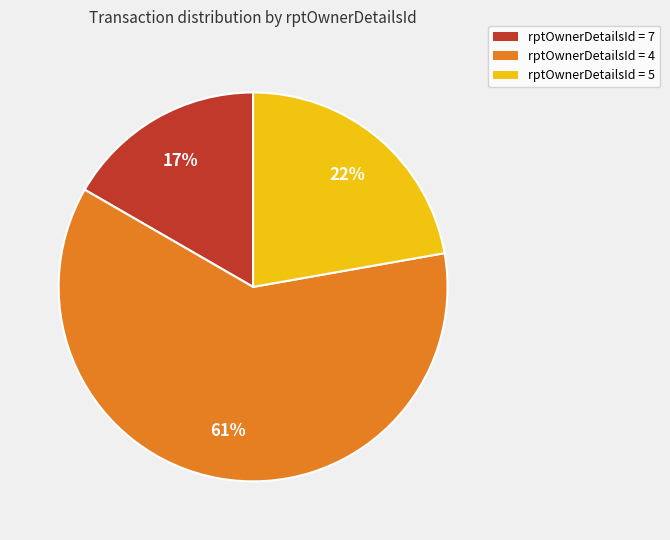

True or false: rptOwnerDetailsId = 5 accounts for 32% of the total.

False